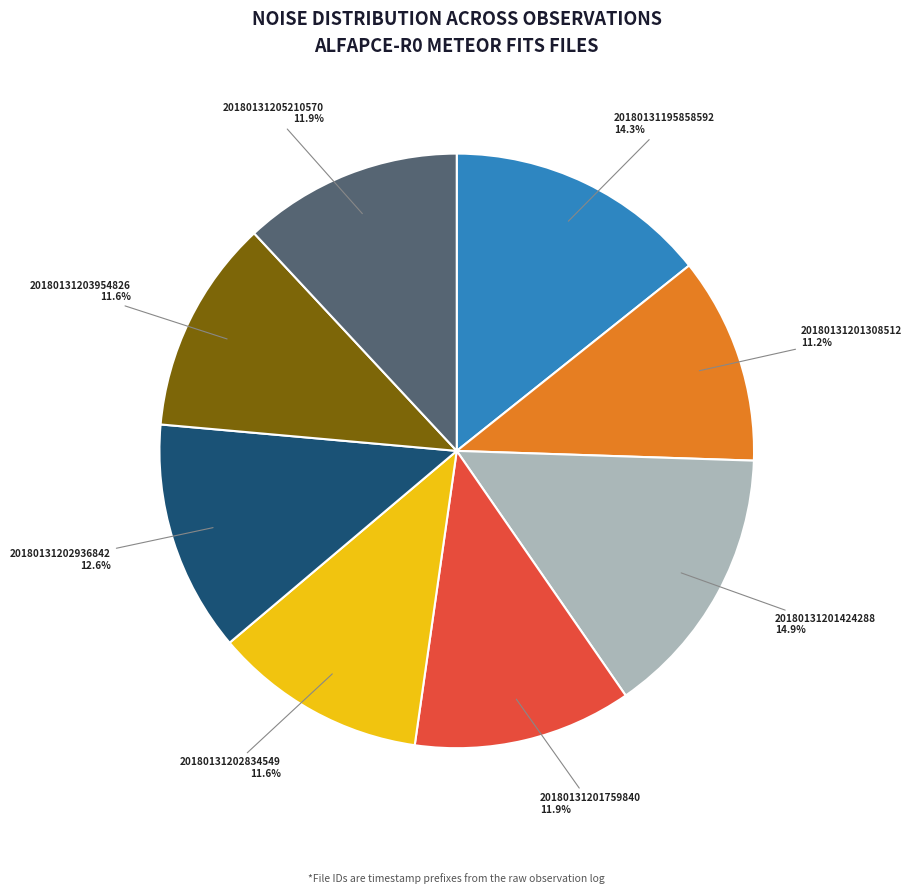

To the nearest percent, what is the average slice percentage?

12%